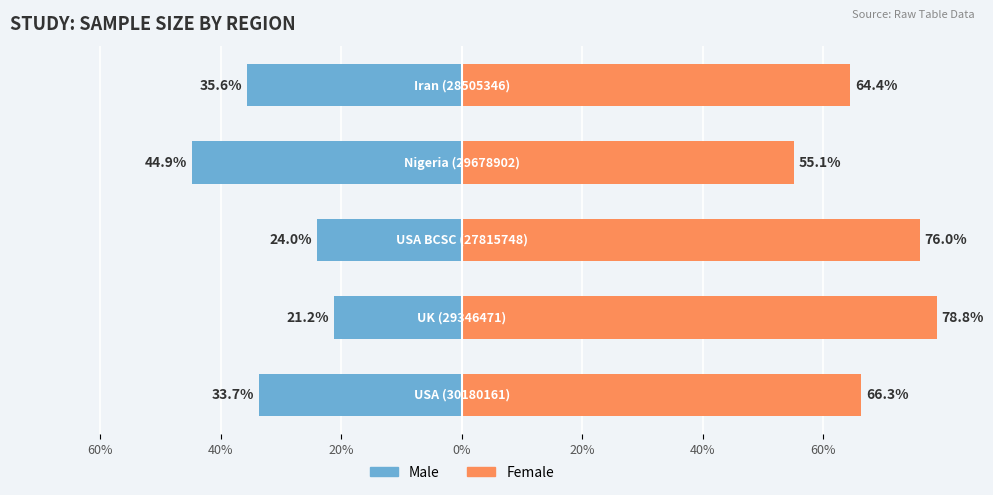

How many data points in Female are less than 66?

2